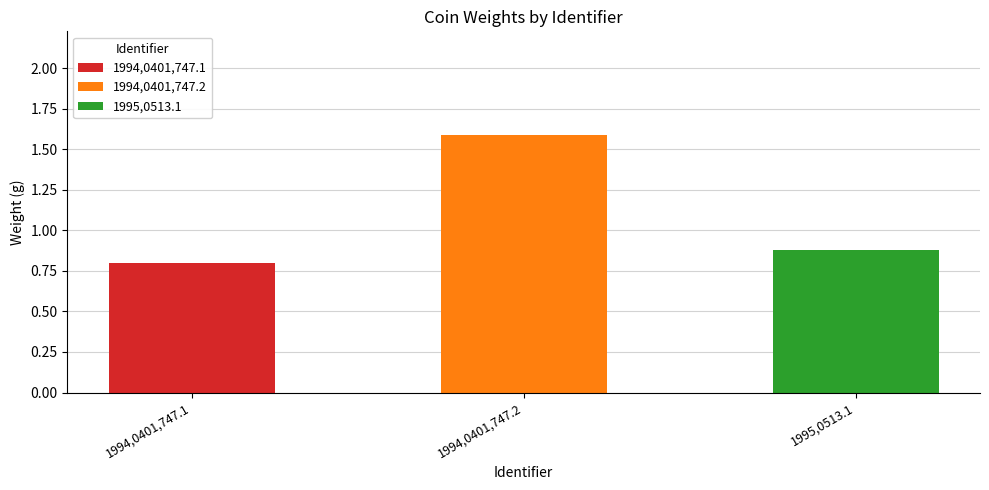

Is it true that the value at 1994,0401,747.2 is 2.2?

False